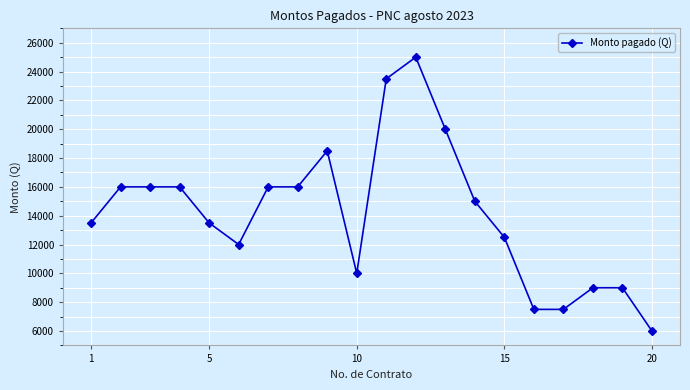

What is the value of the 14th point from the left?

15000